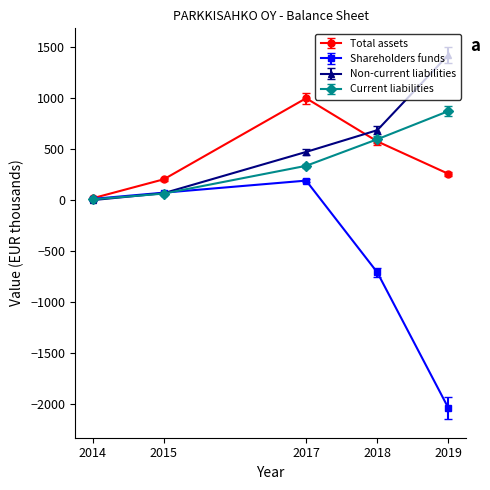

How many intersections are there between Current liabilities and Shareholders funds?

1